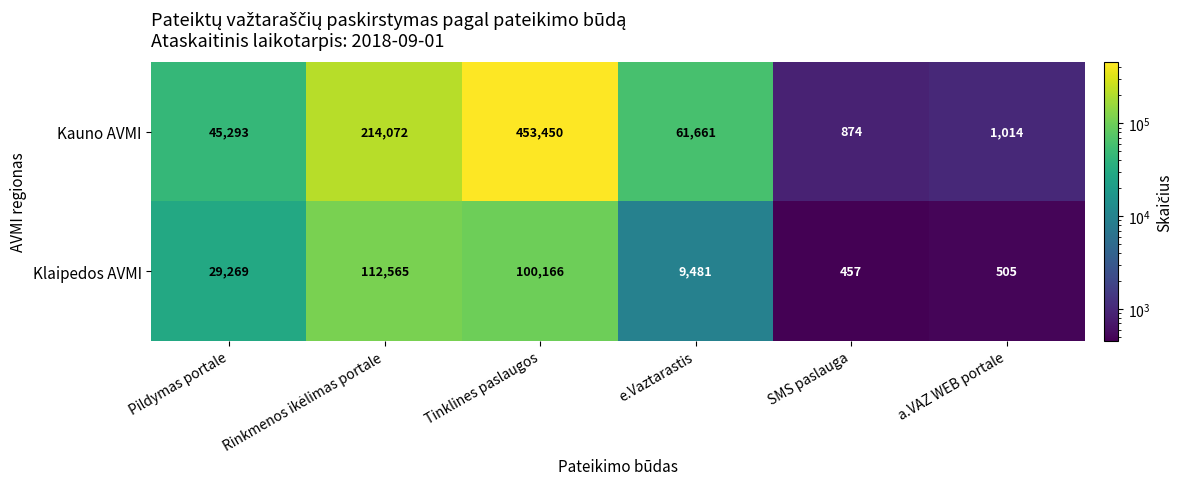

Reading left to right, extract all data points from this chart.

Kauno AVMI: 45293	214072	453450	61661	874	1014
Klaipedos AVMI: 29269	112565	100166	9481	457	505